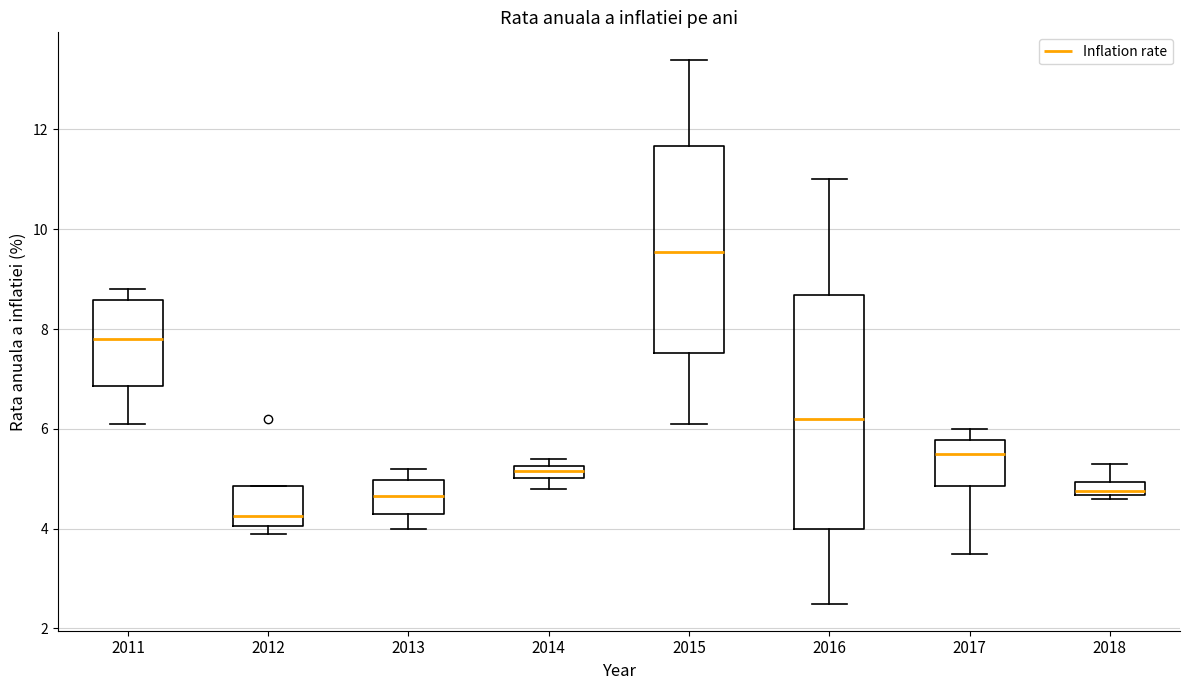

Which box's median line is the lowest?

2012